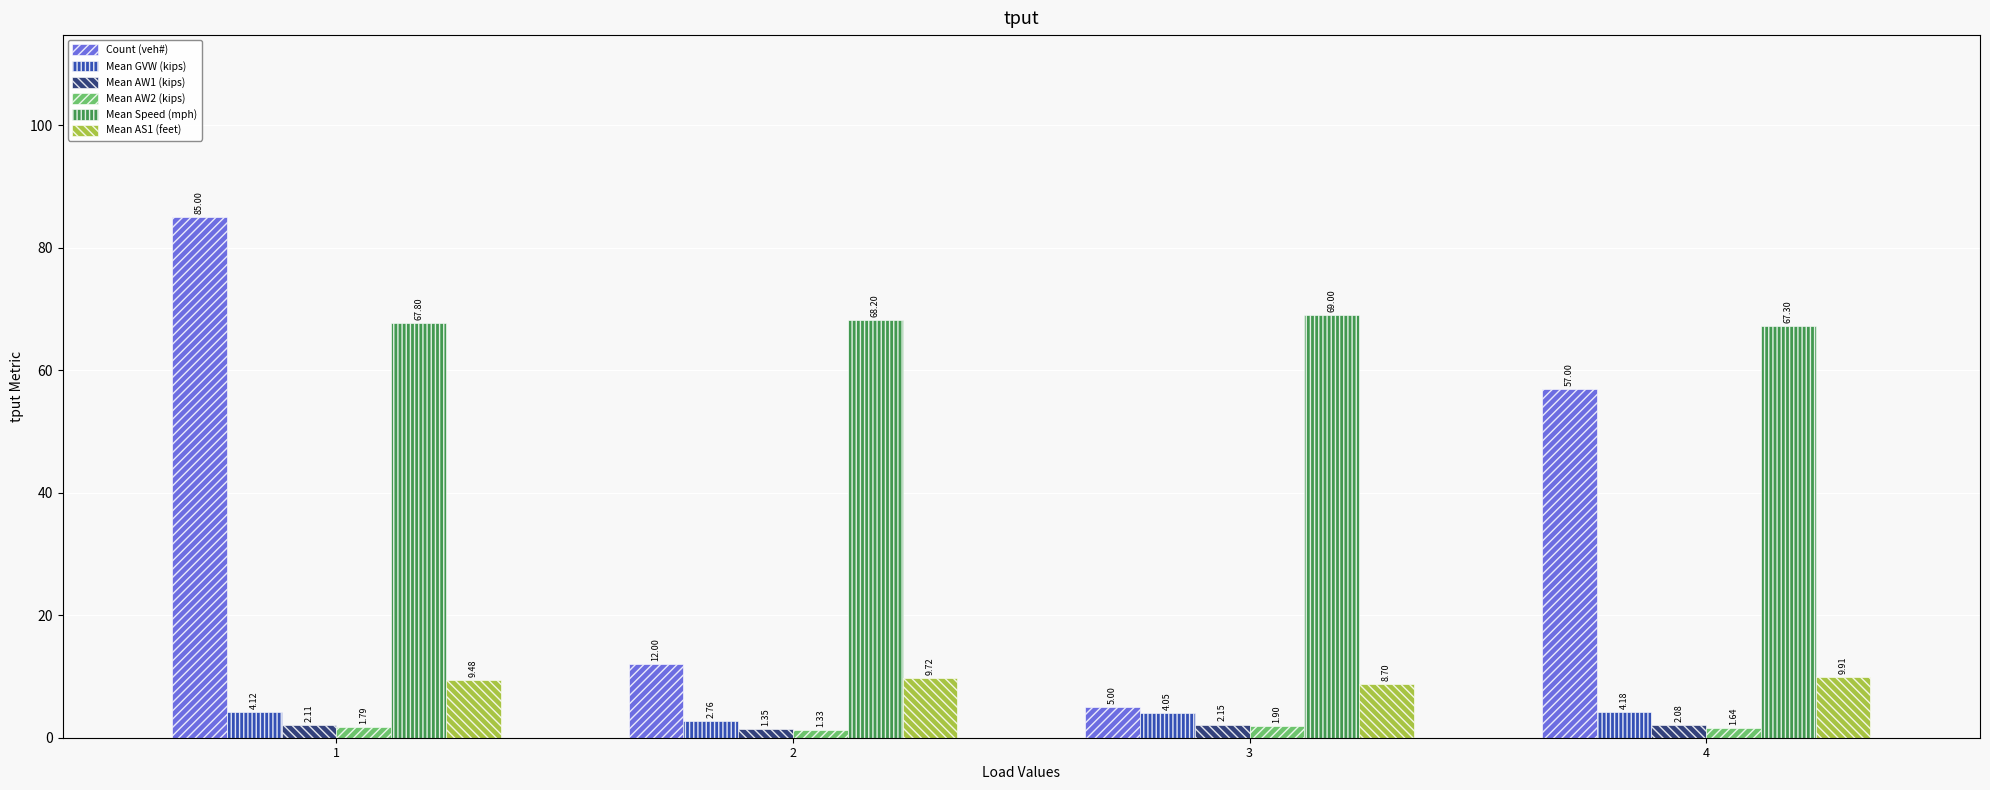

At which category is the sum across all series the highest?

1